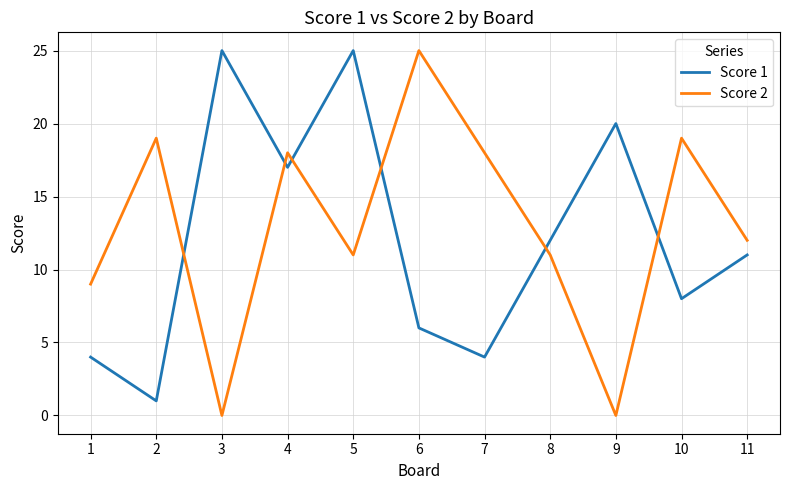

How many lines are shown in the chart?

2